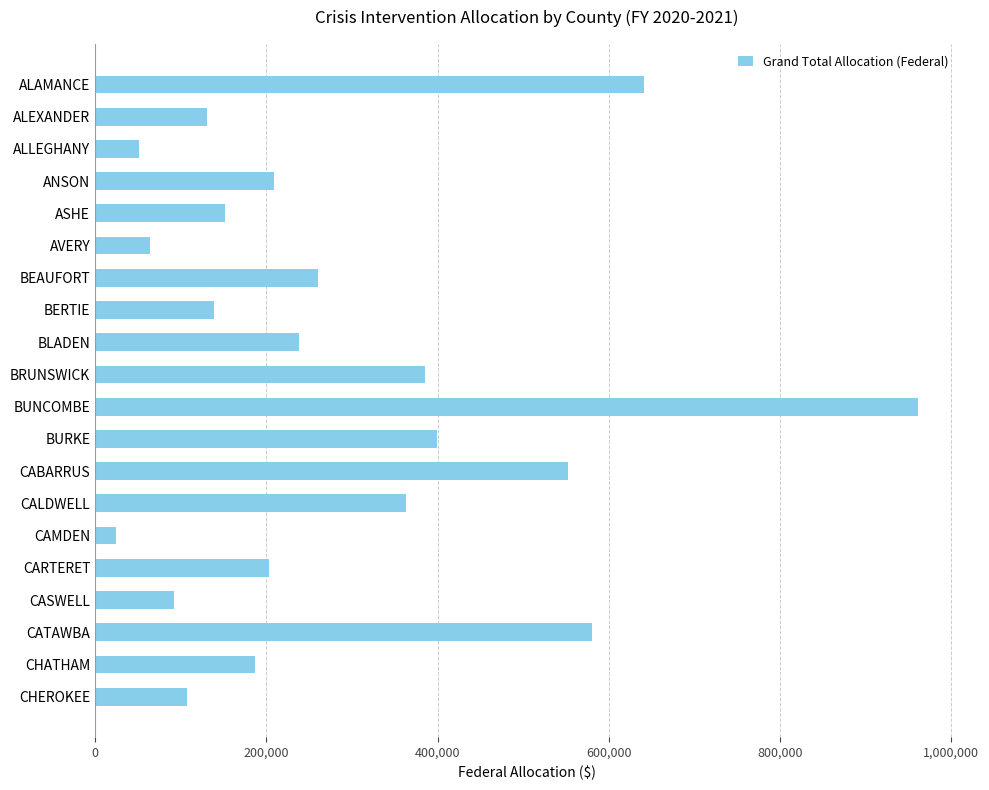

Which has a higher value, BLADEN or BUNCOMBE?

BUNCOMBE